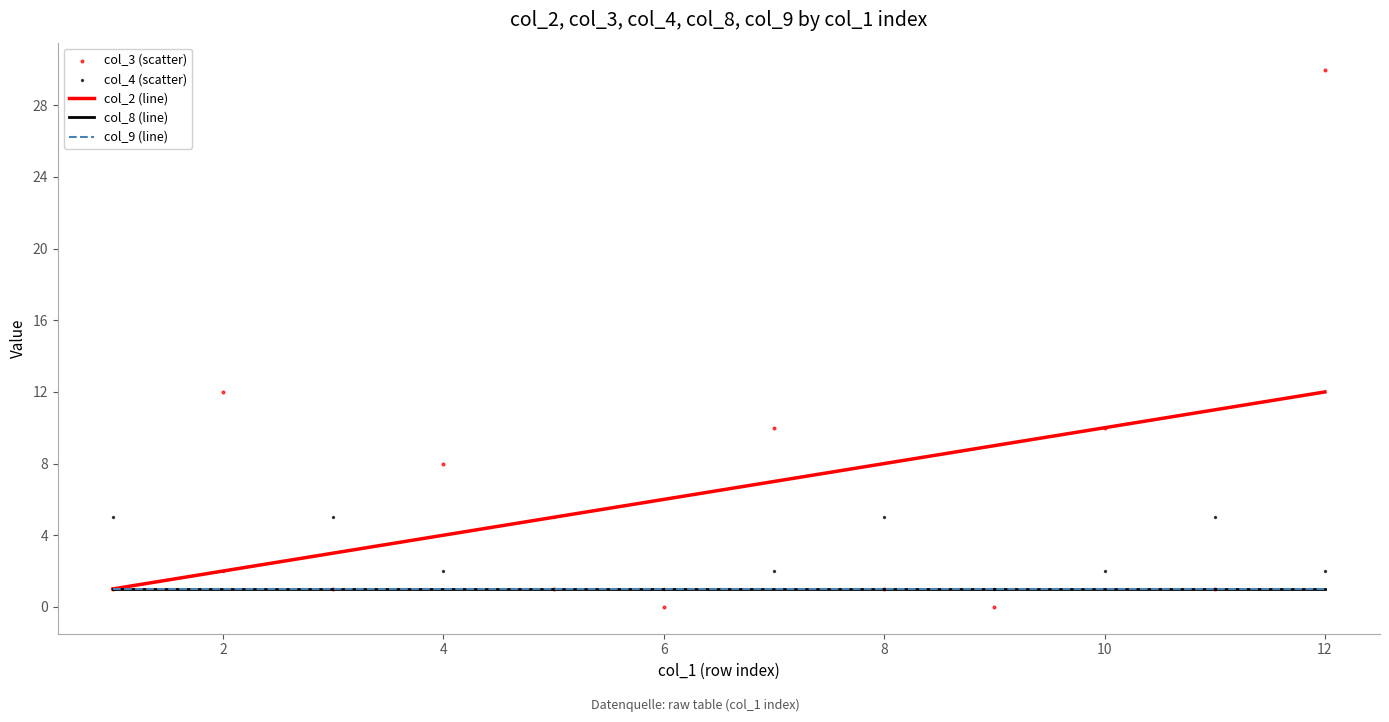

At how many categories does at least one series exceed 25?

1